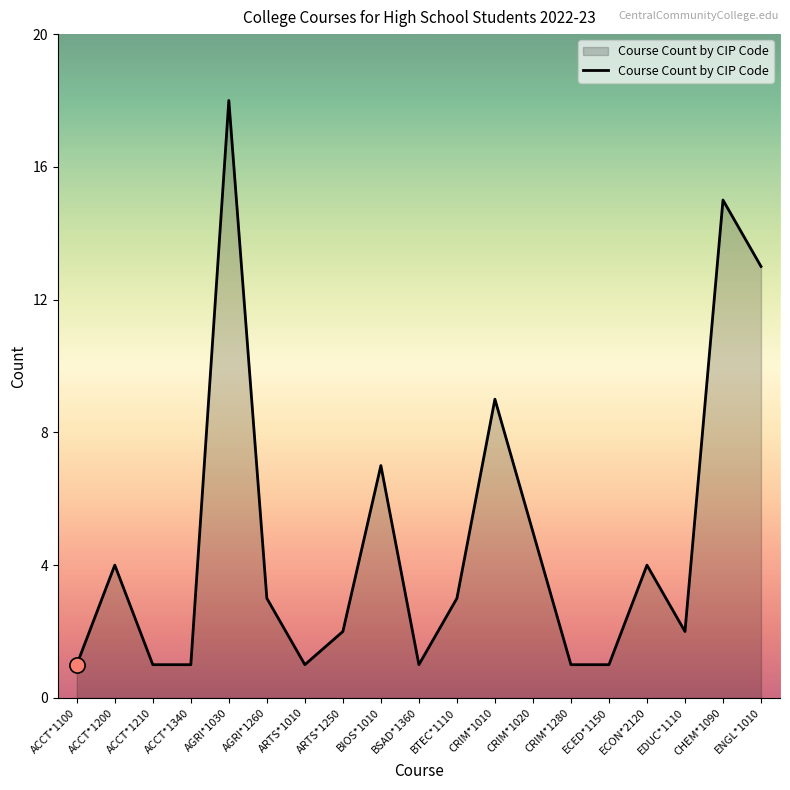

Approximately how many times larger is the value at CRIM*1280 compared to ARTS*1010?

1.0